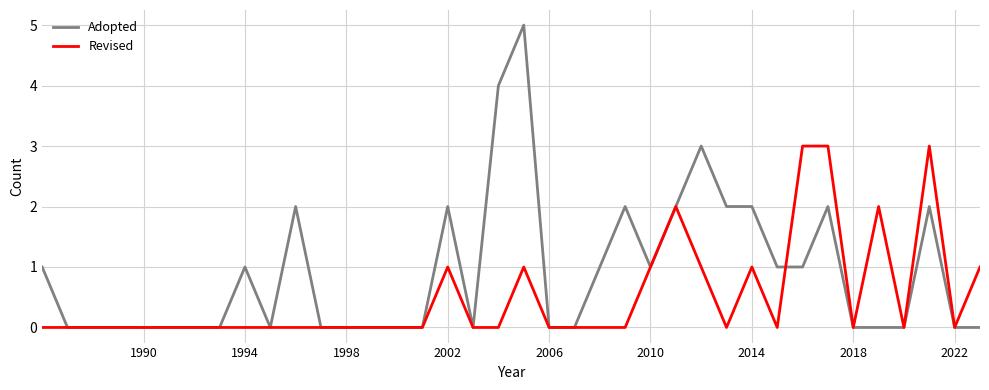

Which series has the widest spread of values?

Adopted